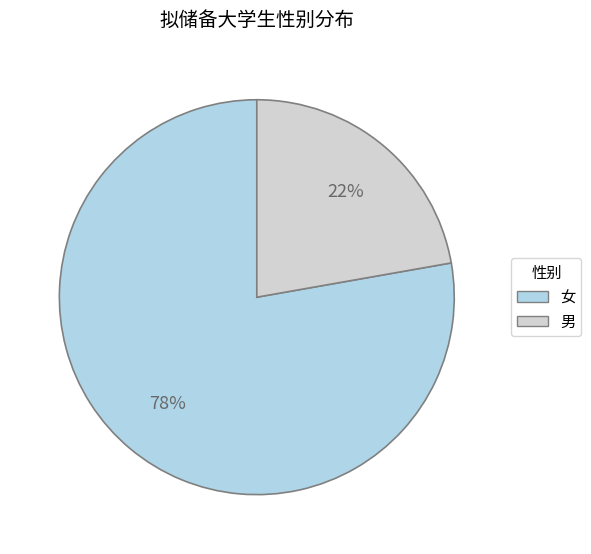

Which has a higher value, 女 or 男?

女